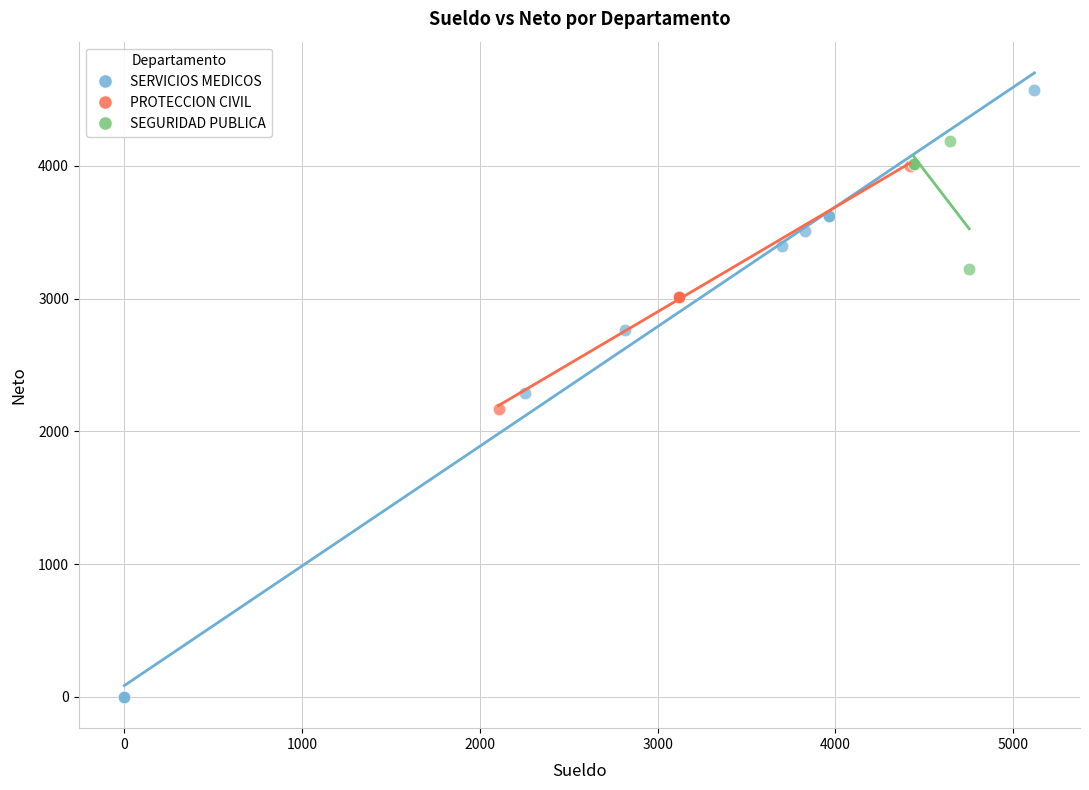

Which series reaches the maximum Y coordinate?

SERVICIOS MEDICOS